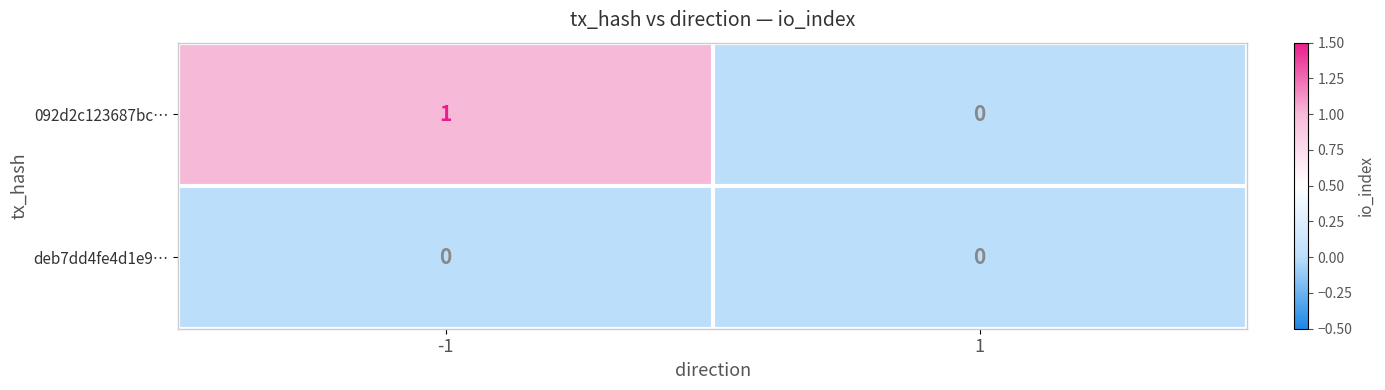

What is the maximum value shown in the chart?

1